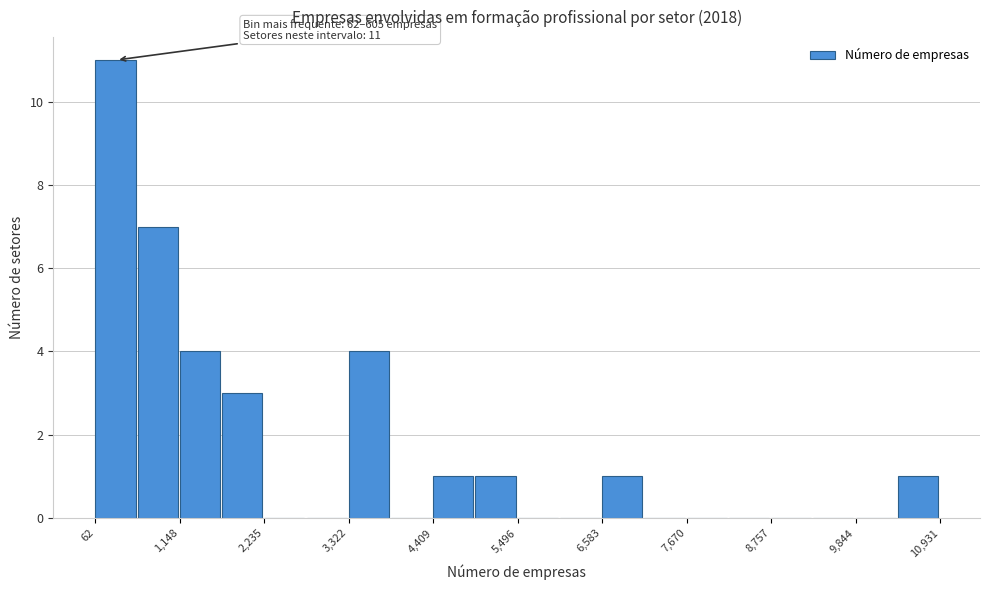

Read against the x-axis, roughly where is the centre of the tallest bar?

400